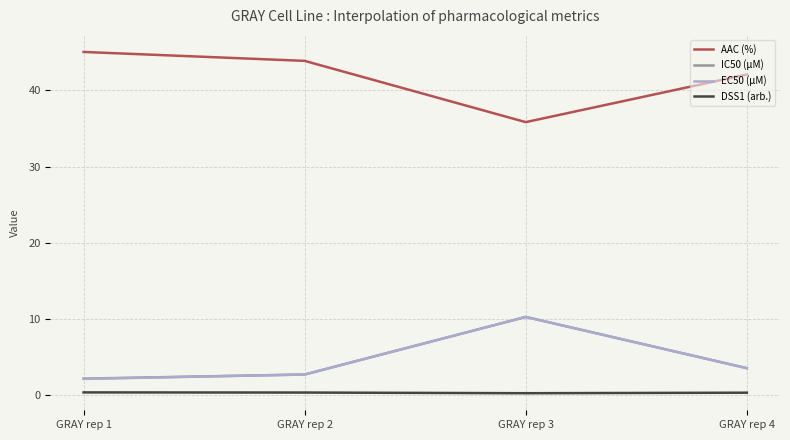

At which category is the sum across all series the highest?

GRAY rep 3